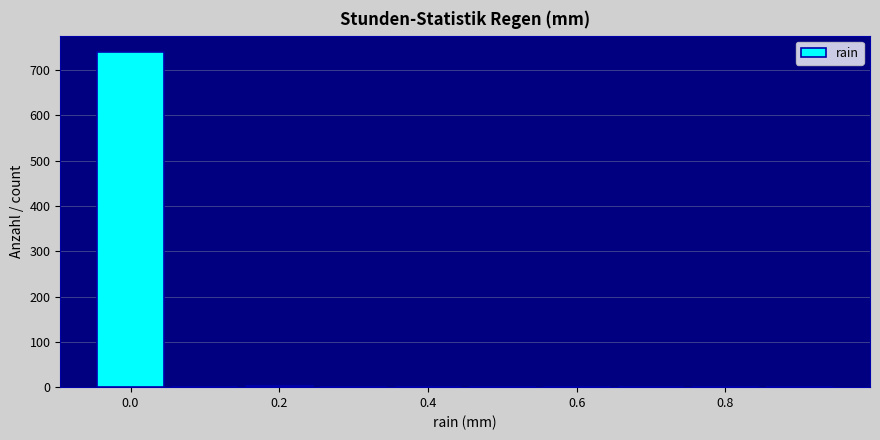

Reading left to right, list every bar in this chart as the range it spans on the x-axis followed by its height. Neither the bar edges nor the heights are printed on the chart, so give them approximately, as read against the axes.

-0.05 to 0.05: 740
0.05 to 0.15: 0
0.15 to 0.25: under 10
0.25 to 0.35: 0
0.35 to 0.45: under 10
0.45 to 0.55: 0
0.55 to 0.65: under 10
0.65 to 0.75: 0
0.75 to 0.85: 0
0.85 to 0.95: 0